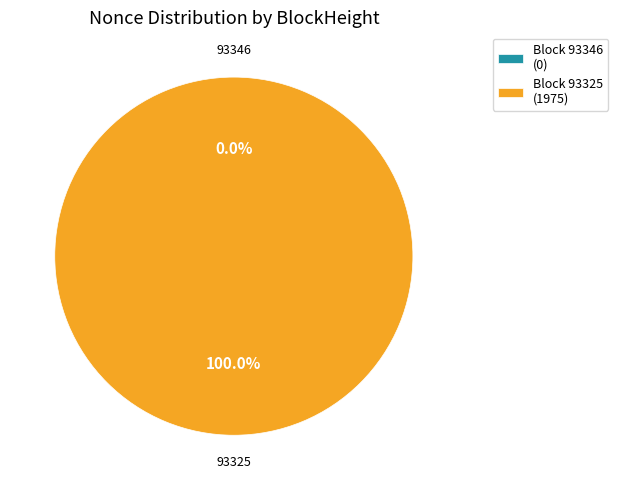

What is the total percentage of 93346 and 93325?

100.0%